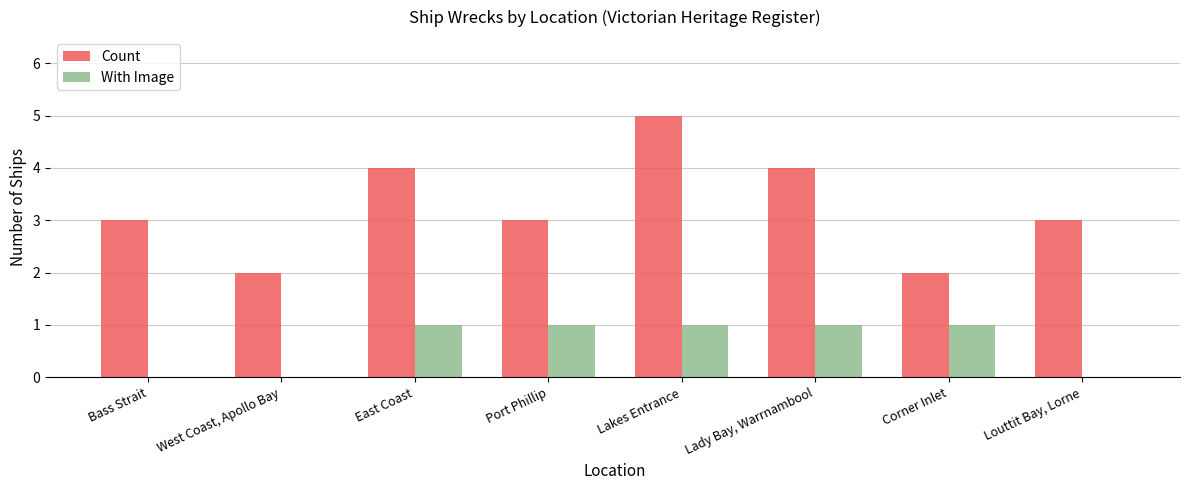

At which category is the sum across all series the highest?

Lakes Entrance